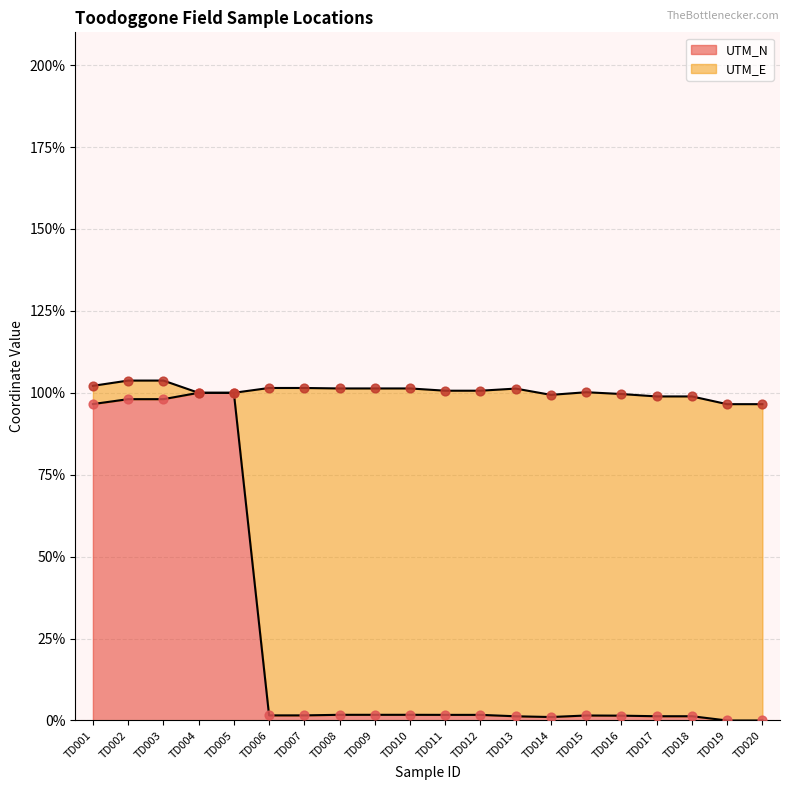

What are all the series names shown in the legend?

UTM_E, UTM_N